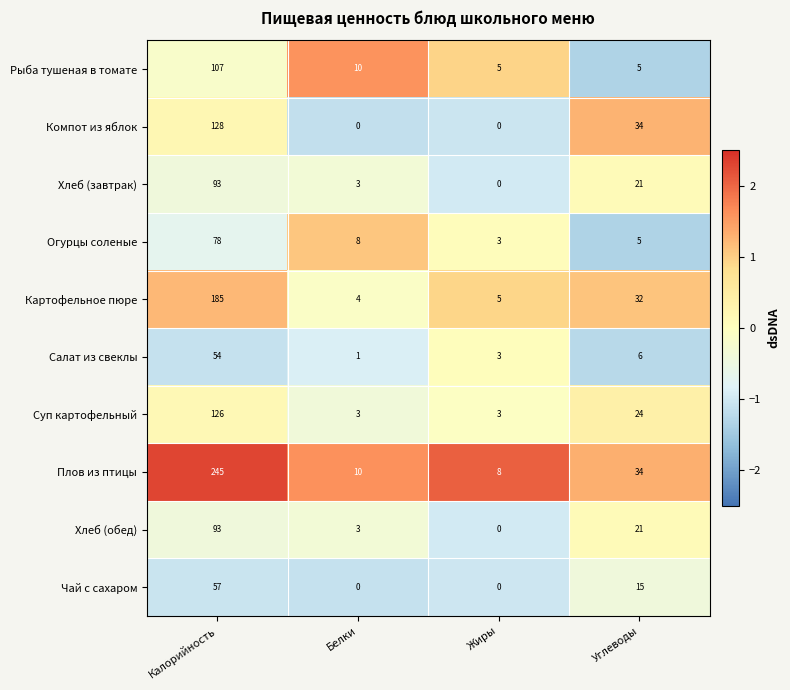

At how many categories does at least one series exceed 0?

4